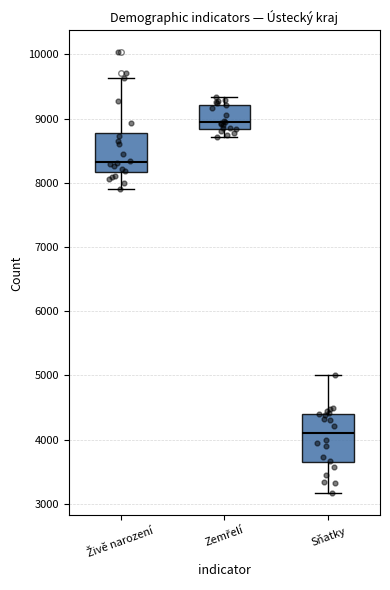

Which box is the tallest, from its lower edge to its upper edge?

Sňatky